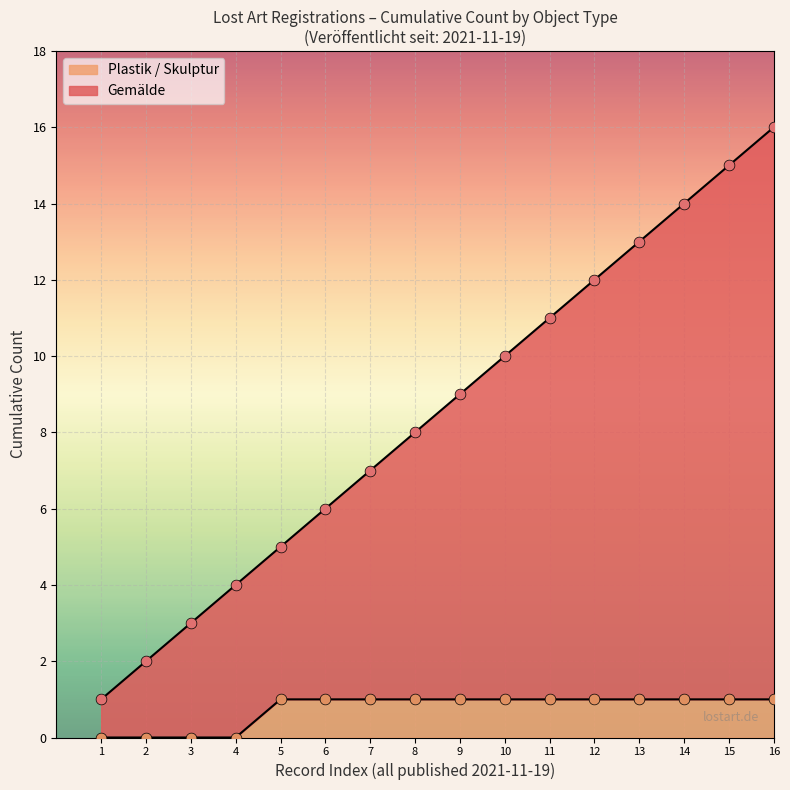

The Plastik / Skulptur series shows 1 at 1. True or false?

False